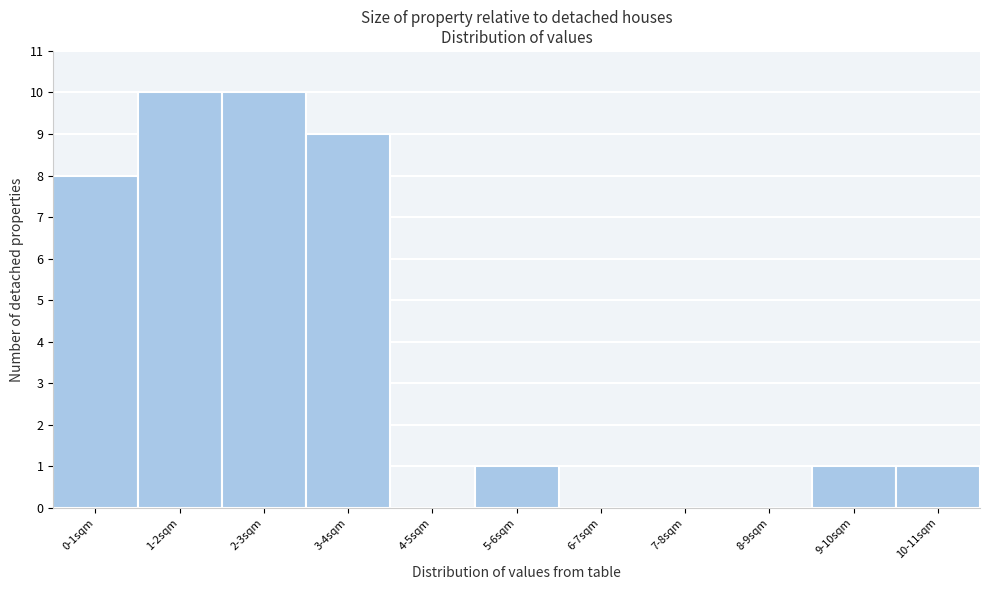

Reading left to right, what are all the values shown in this chart?

0-1sqm=8	1-2sqm=10	2-3sqm=10	3-4sqm=9	4-5sqm=0	5-6sqm=1	6-7sqm=0	7-8sqm=0	8-9sqm=0	9-10sqm=1	10-11sqm=1